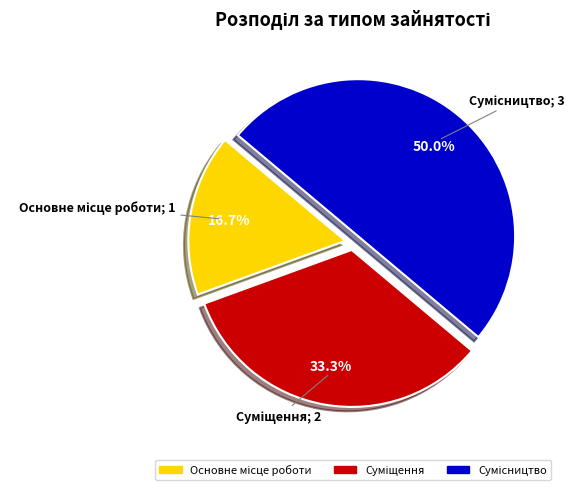

To the nearest percent, what is the difference between the largest and smallest slice percentages?

33%